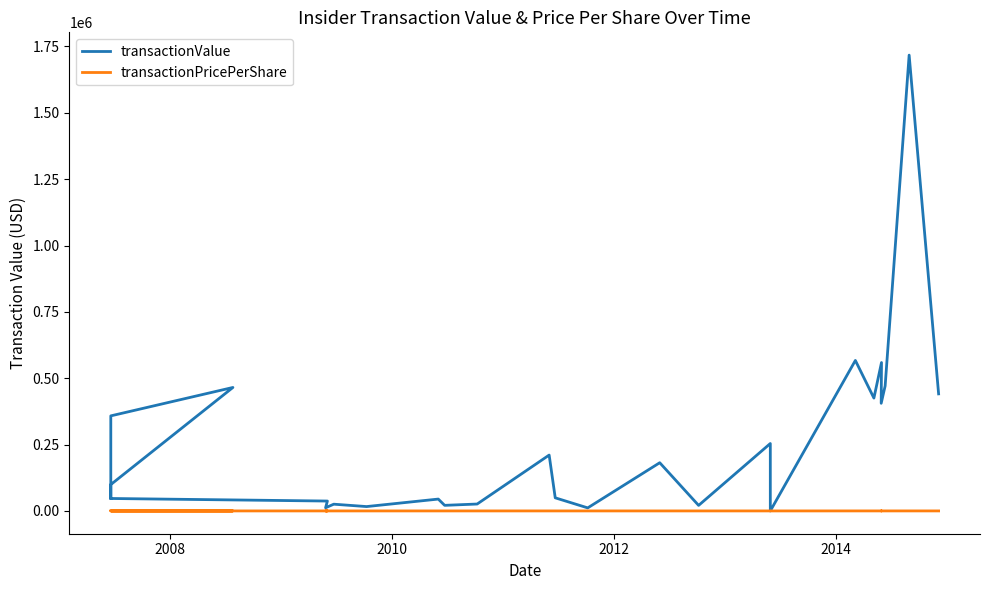

Which series has the largest total across all categories?

transactionValue